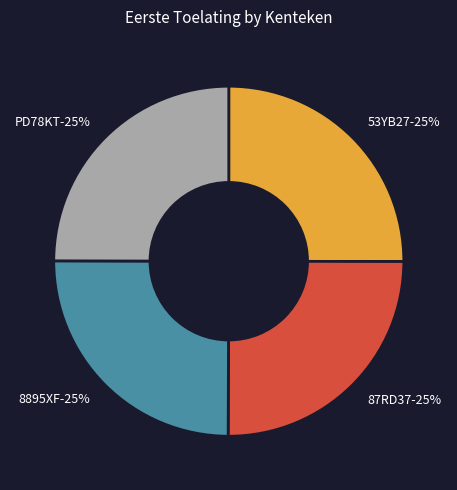

Does 87RD37 account for over 50% of the chart?

No